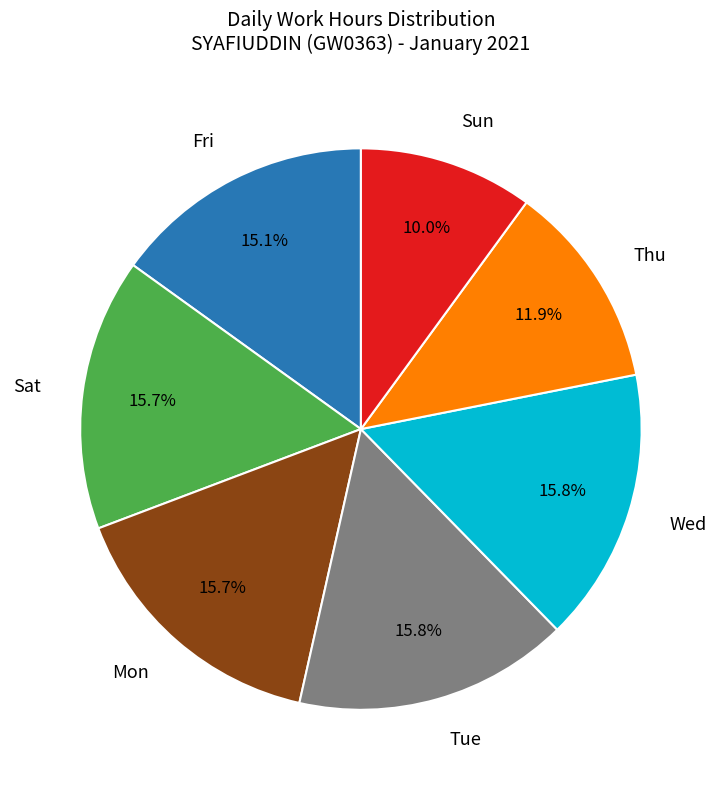

How many segments does this pie chart have?

7